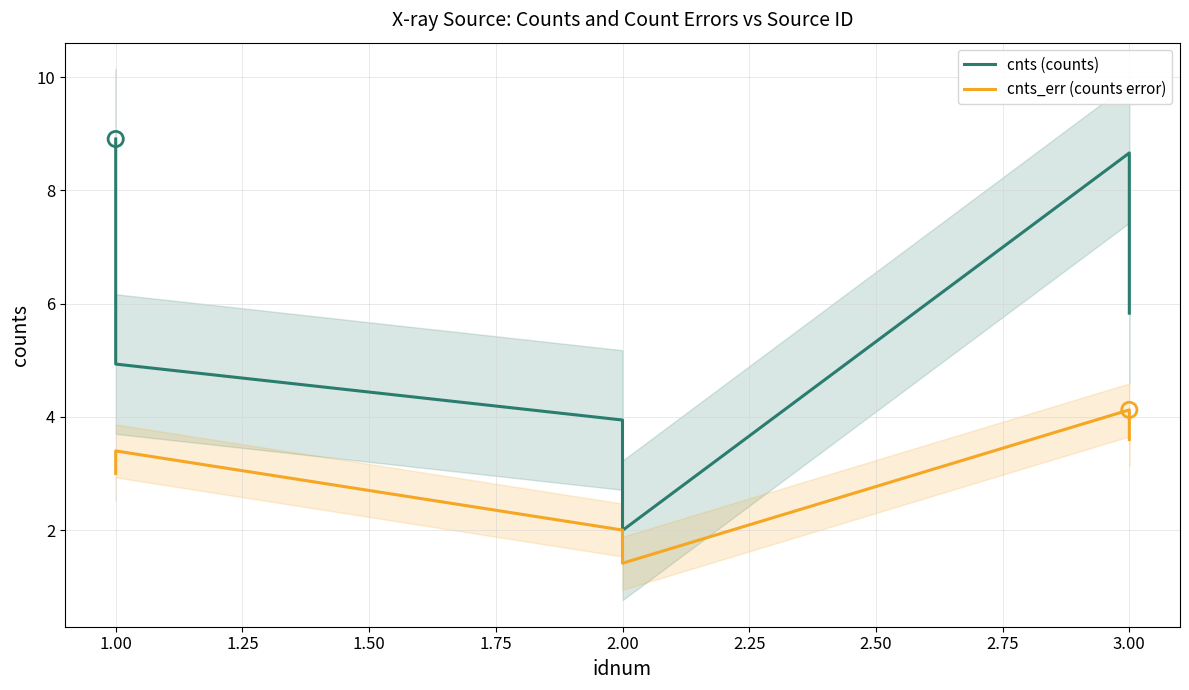

Which series has the largest Y range (max minus min)?

cnts (counts)